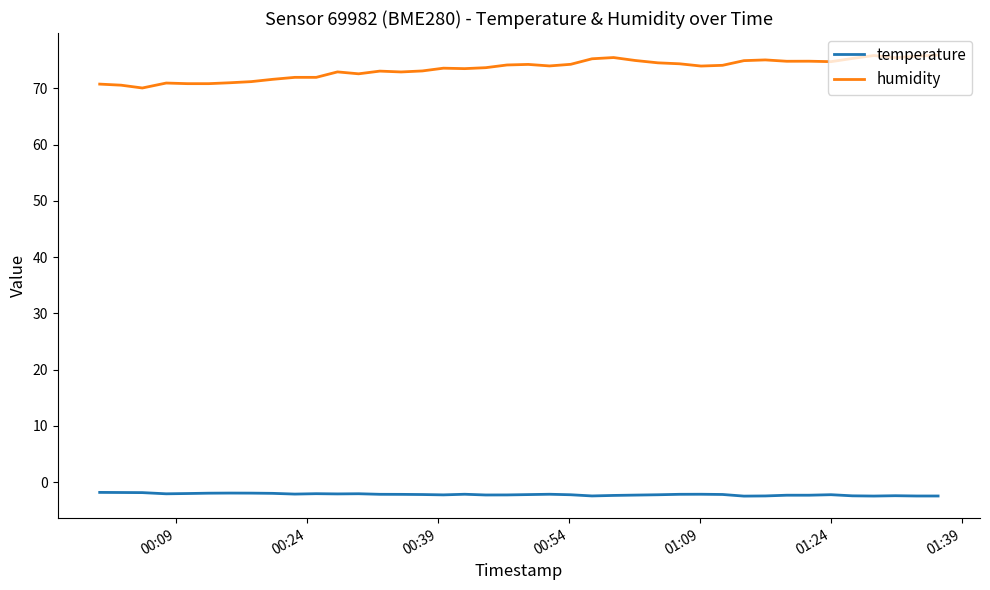

What are all the series names shown in the legend?

temperature, humidity